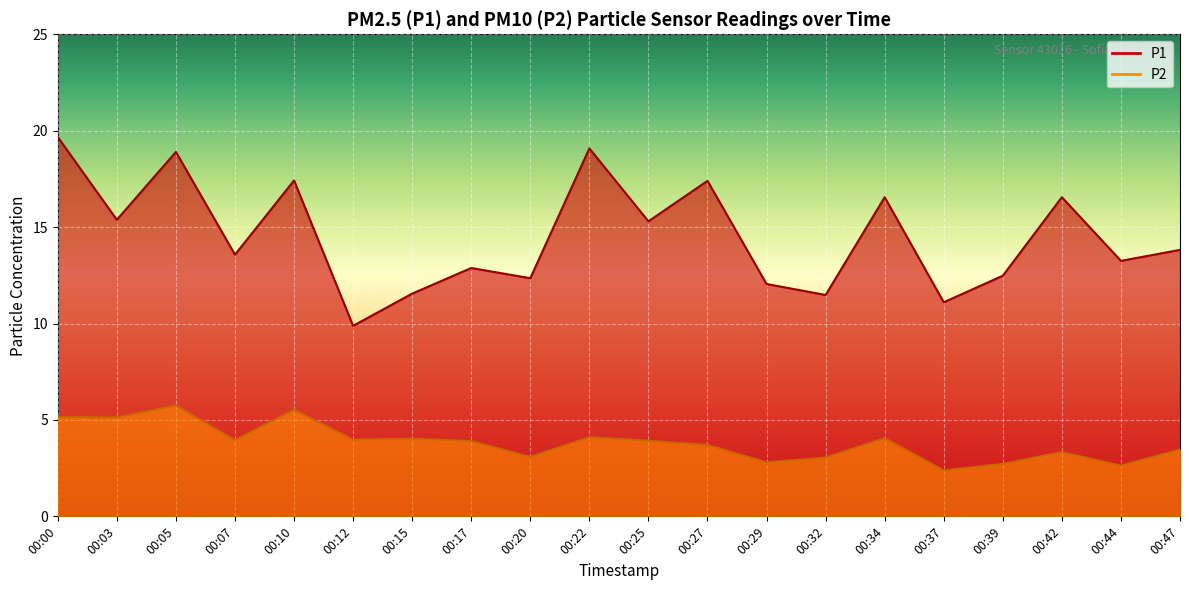

Read the P1 value at 00:10.

17.4